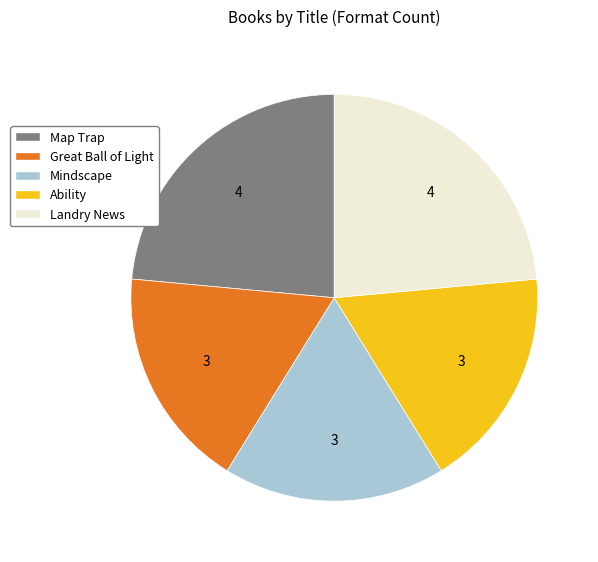

How many segments does this pie chart have?

5